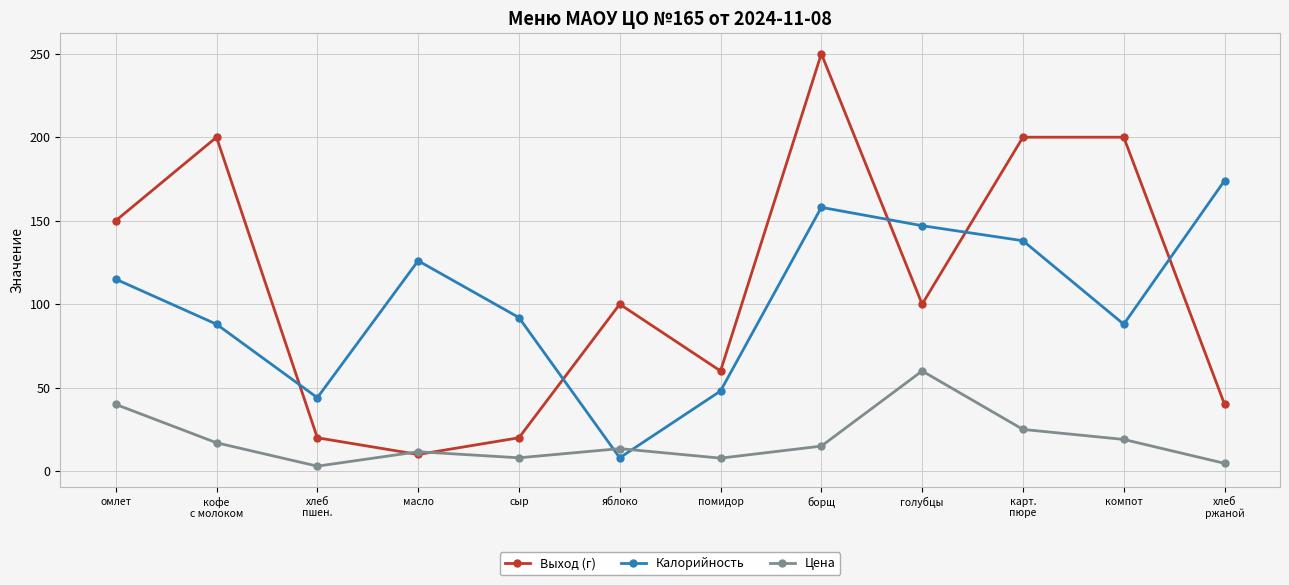

What is the label of the 6th point from the right?

помидор